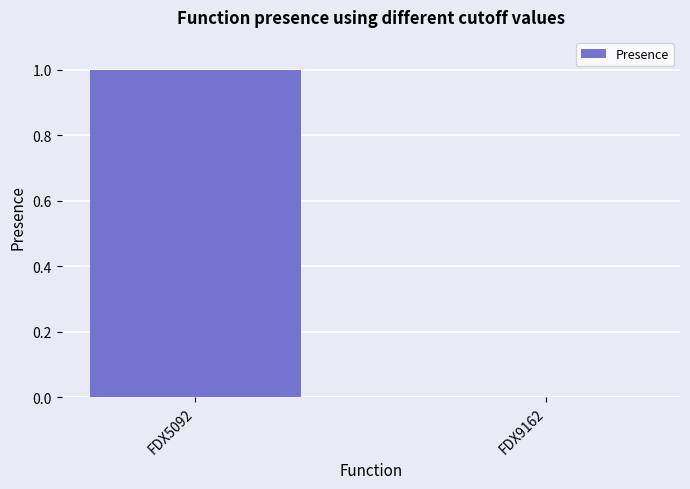

Are the bars horizontal?

No